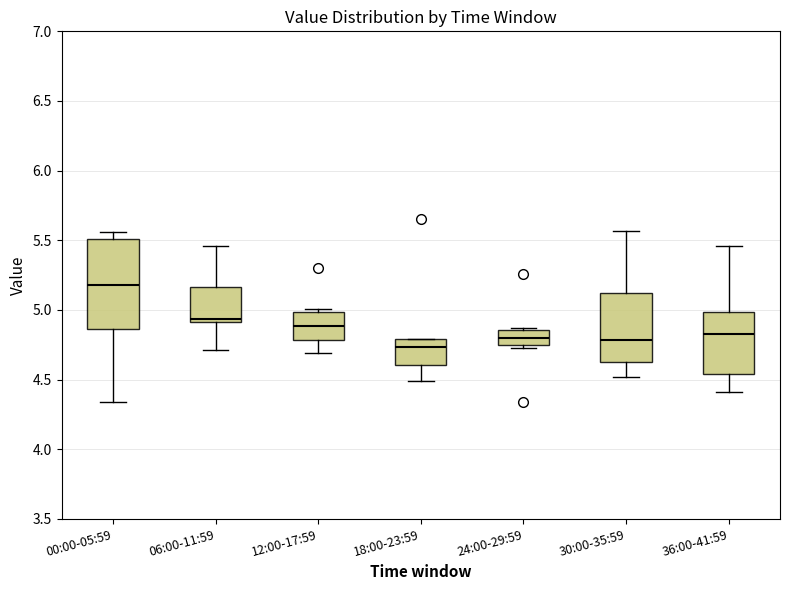

Reading left to right, read every box against the y-axis: the position of its median line, the range the box covers, and the ends of its whiskers. The values are not printed on the chart, so give them approximately, as read against the axis.

00:00-05:59: median 5.20, box 4.85 to 5.50, whiskers 4.35 to 5.55
06:00-11:59: median 4.95, box 4.90 to 5.15, whiskers 4.70 to 5.45
12:00-17:59: median 4.90, box 4.80 to 5.00, whiskers 4.70 to 5.00 (just above the box's upper edge)
18:00-23:59: median 4.75, box 4.60 to 4.80, whiskers 4.50 to 4.80
24:00-29:59: median 4.80, box 4.75 to 4.85, whiskers 4.75 to 4.85
30:00-35:59: median 4.80, box 4.60 to 5.10, whiskers 4.50 to 5.55
36:00-41:59: median 4.85, box 4.55 to 5.00, whiskers 4.40 to 5.45